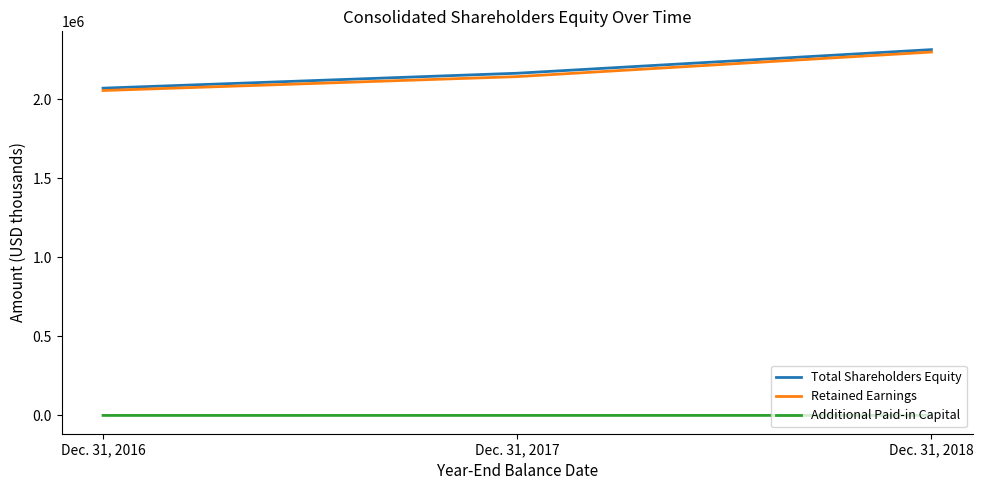

What is the minimum value for Retained Earnings?

2056084